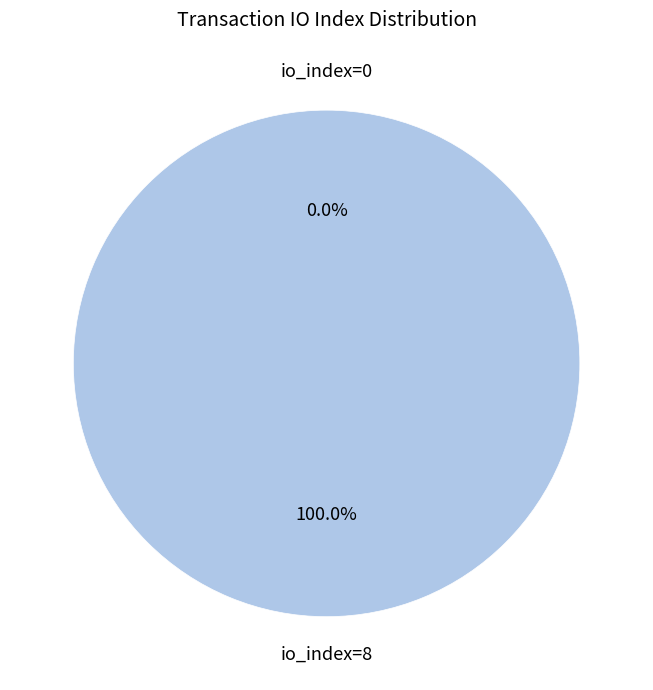

Count the number of slices in the pie.

2